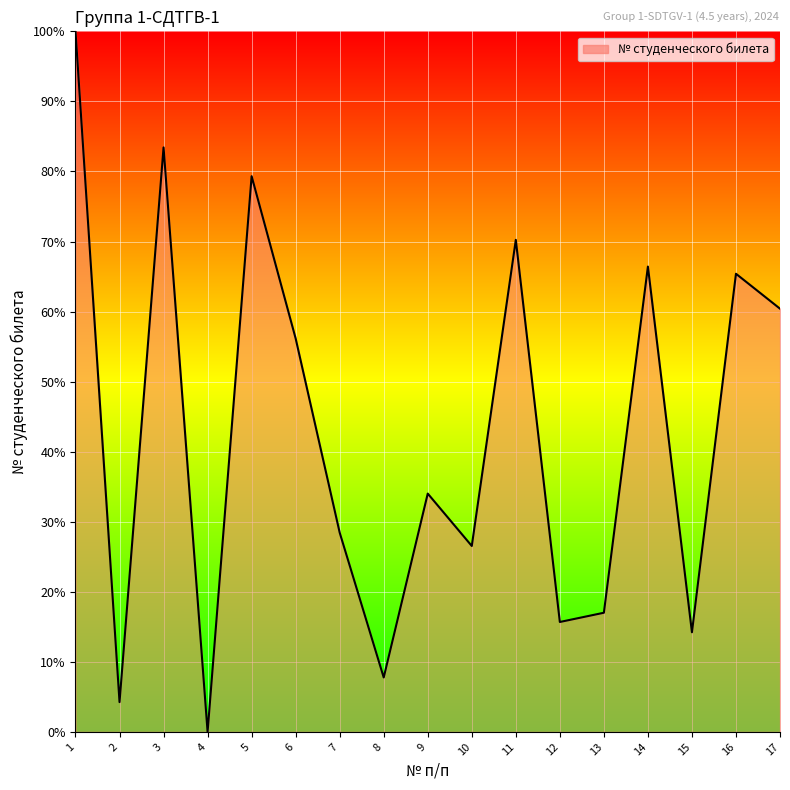

Approximately how many times larger is the value at 15 compared to 8?

1.8